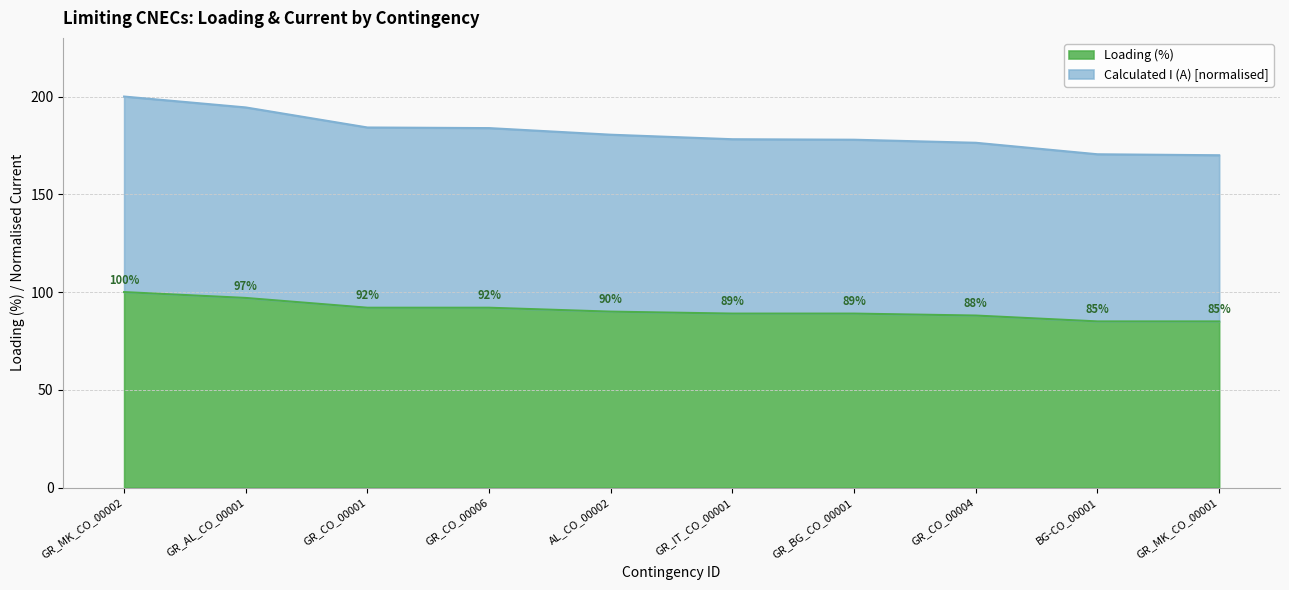

Is it true that Calculated I (A) equals 176.4 at GR_CO_00004?

True